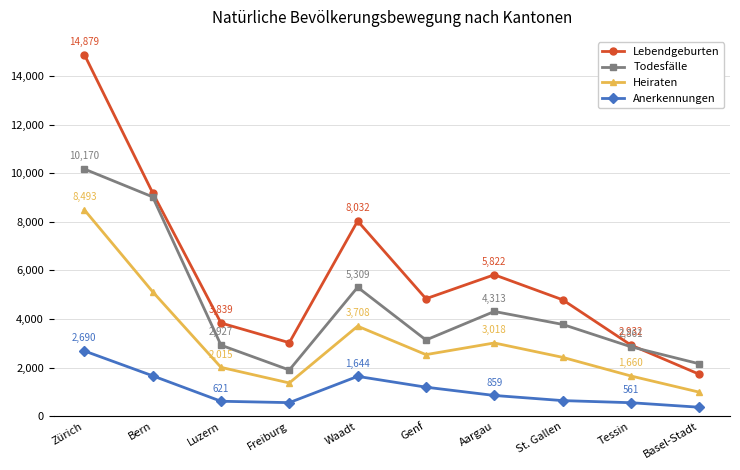

What is the difference between the maximum and minimum values in the Heiraten series?

7498